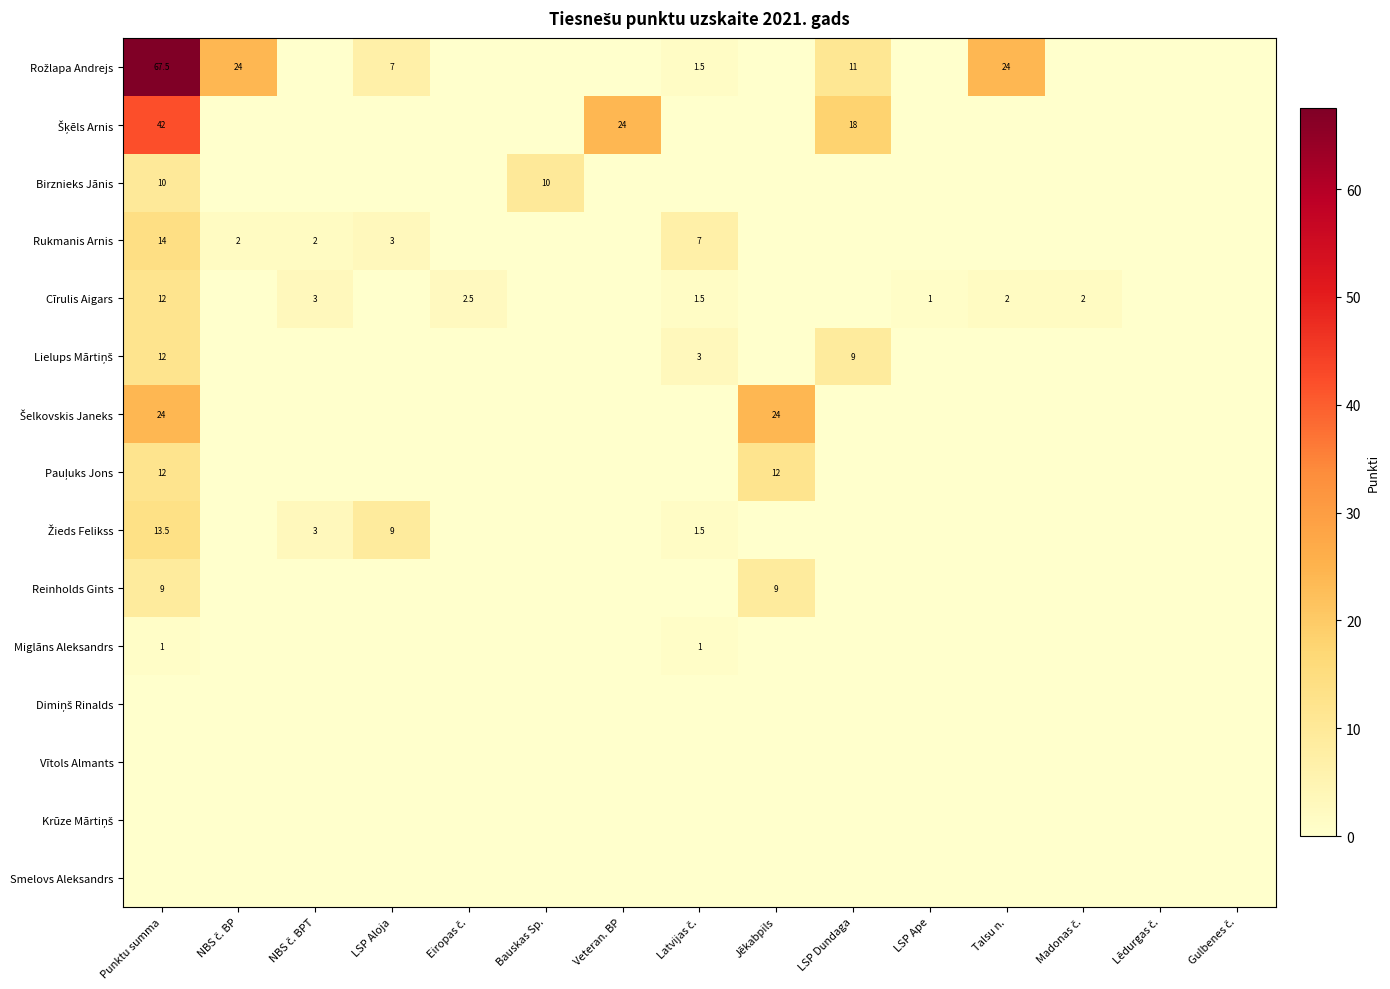

What is the sum of all Cīrulis Aigars values?

24.0